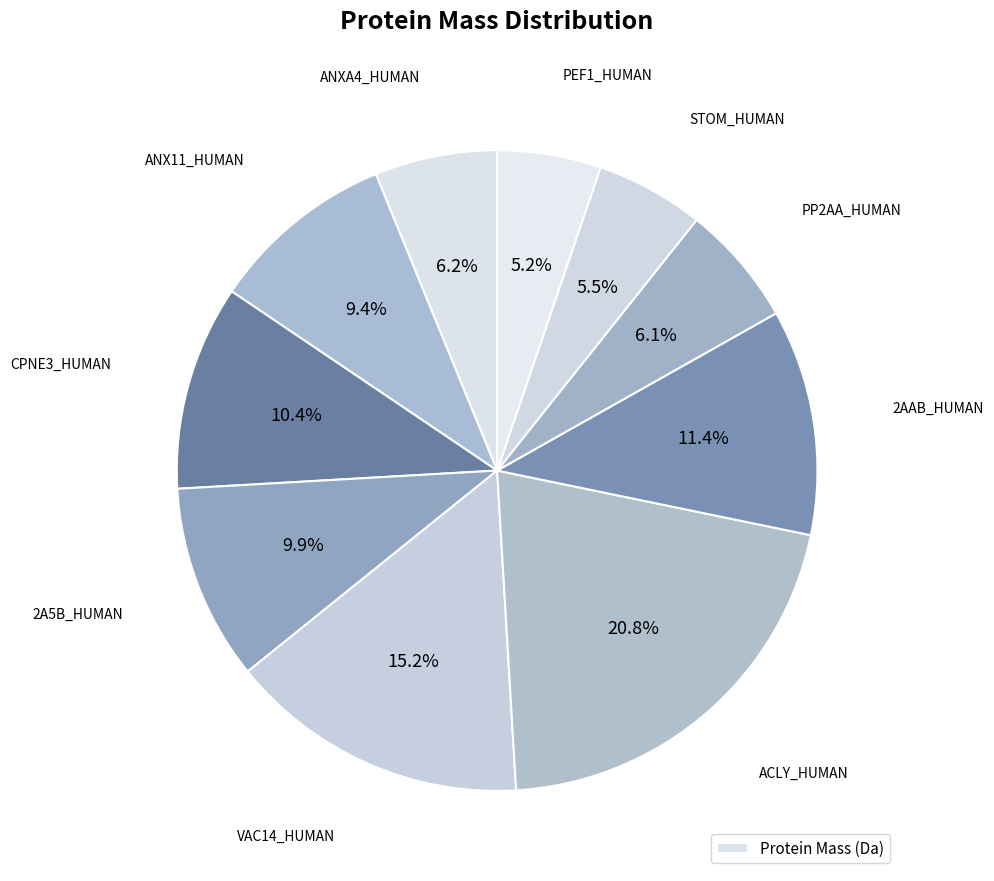

What is the largest slice in the pie chart?

ACLY_HUMAN